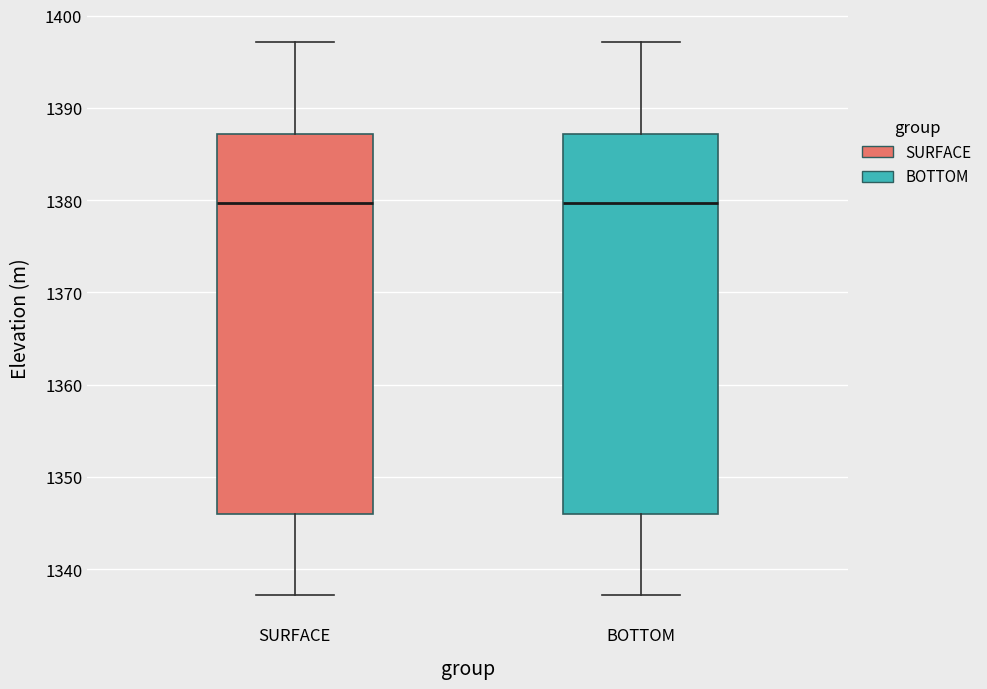

Reading left to right, read every box against the y-axis: the position of its median line, the range the box covers, and the ends of its whiskers. The values are not printed on the chart, so give them approximately, as read against the axis.

SURFACE: median 1380, box 1346 to 1387, whiskers 1337 to 1397
BOTTOM: median 1380, box 1346 to 1387, whiskers 1337 to 1397